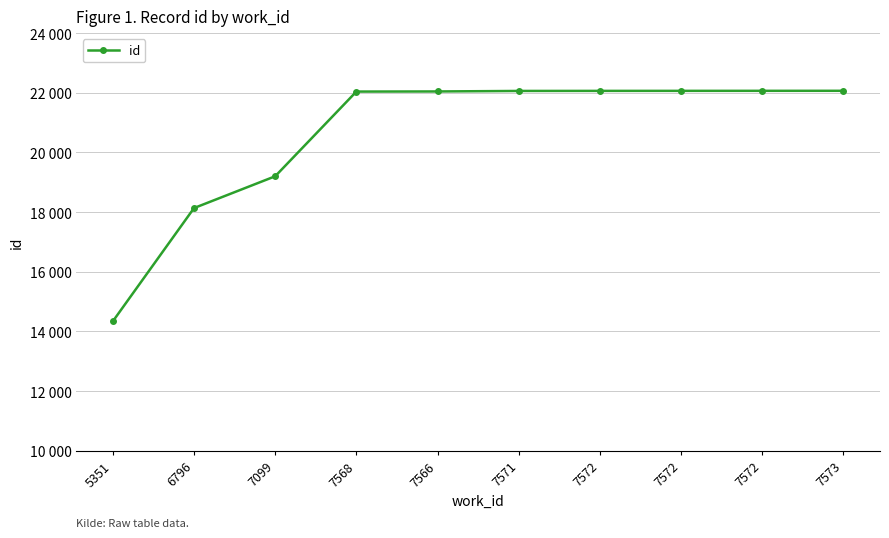

What is the change in value from 5351 to 7566?

+7705